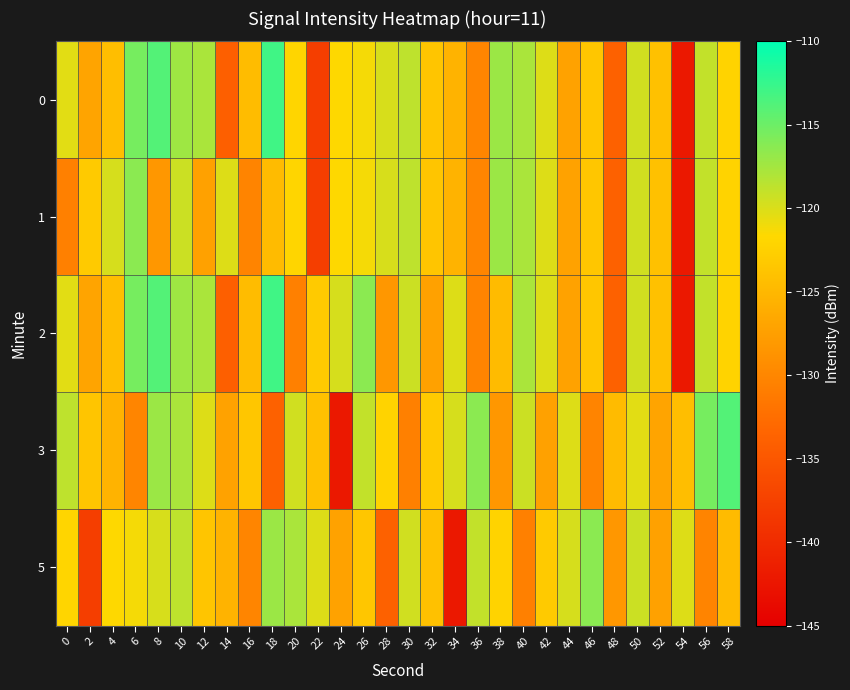

What is the smallest value displayed?

-142.2